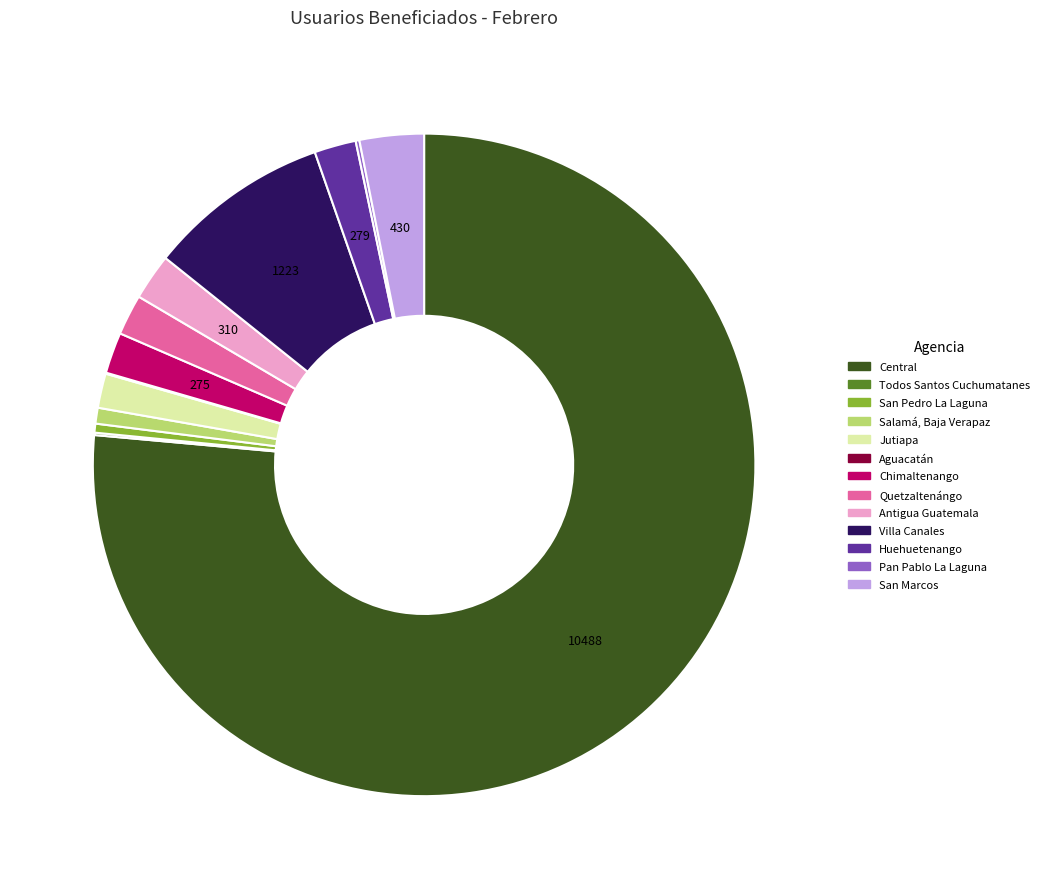

Between San Marcos and Antigua Guatemala, which is larger?

San Marcos